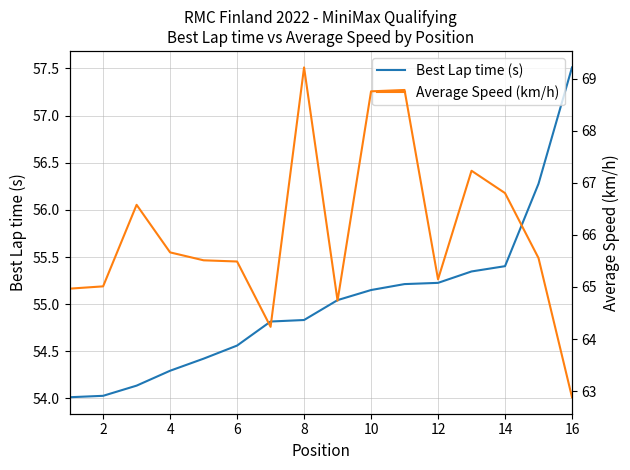

True or false: Best Lap time (s) has a value of 71.2 at 6.

False